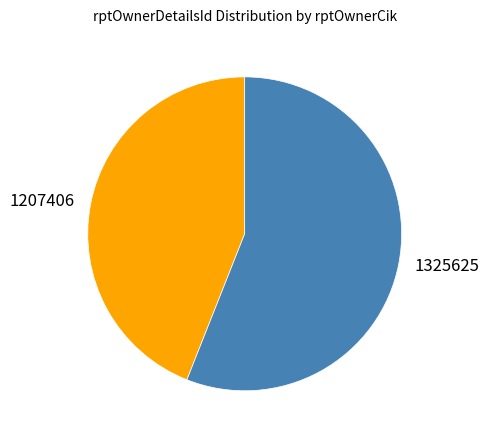

Rank the categories by value from lowest to highest.

1207406, 1325625